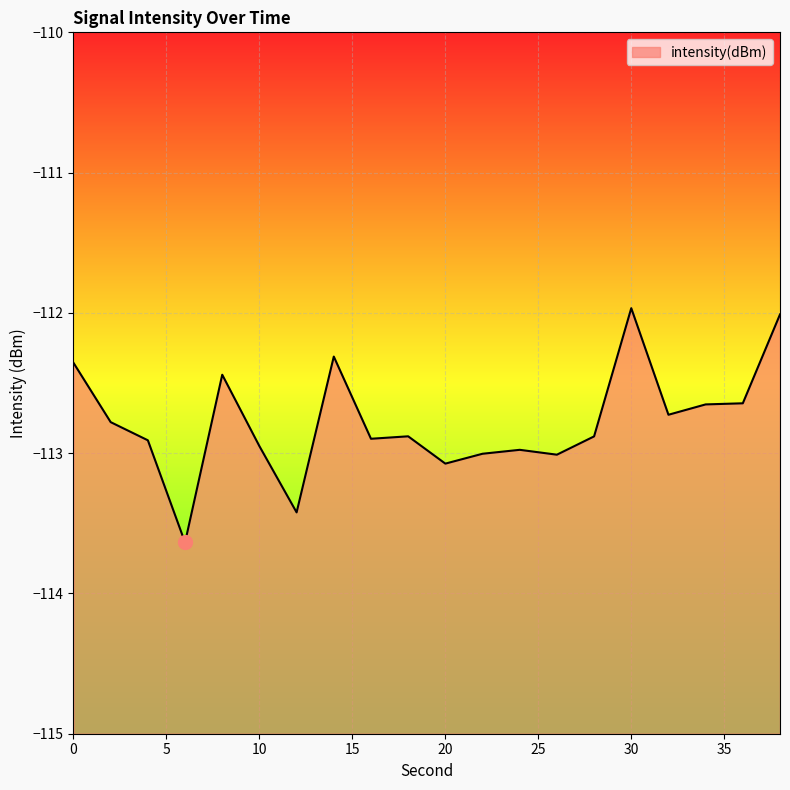

How many distinct data groups are displayed?

1